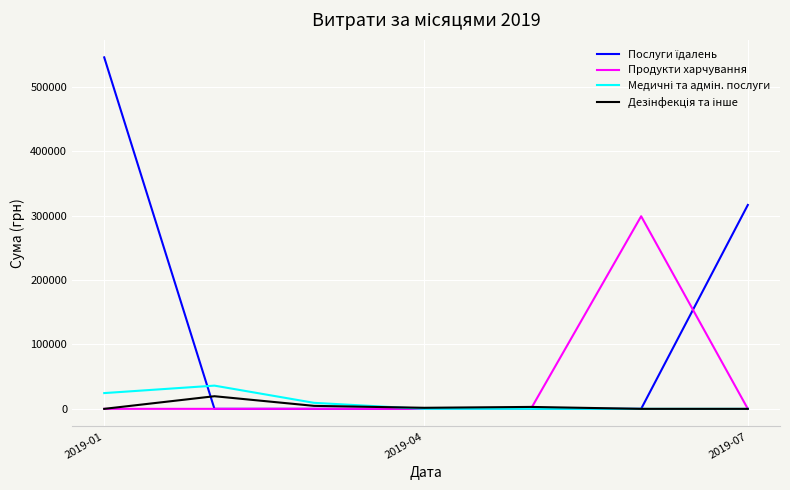

Is this an area chart (filled region under the line)?

No